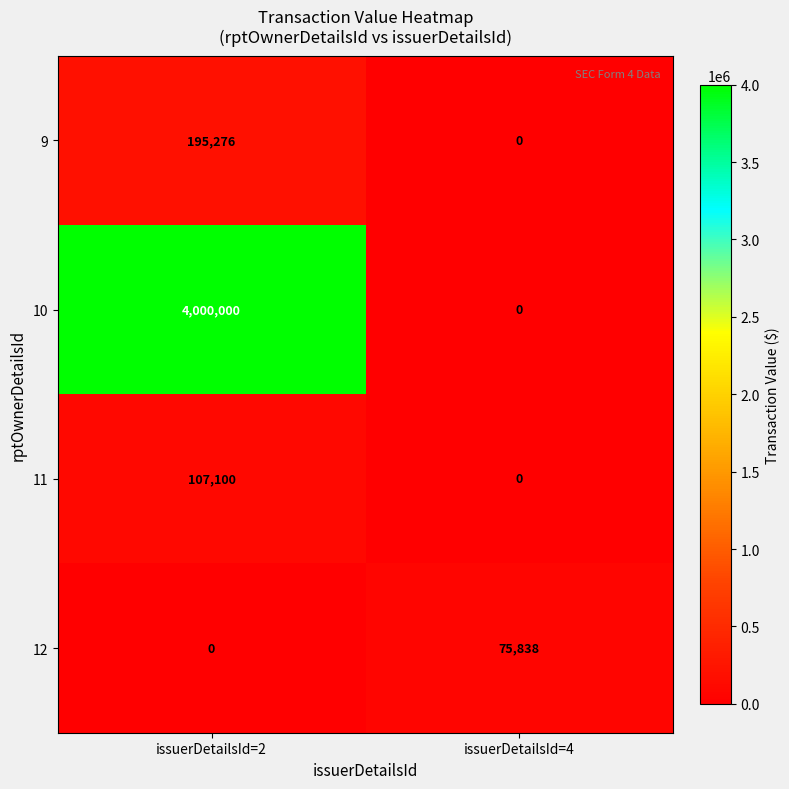

True or false: 9 has a value of 260384 at issuerDetailsId=2.

False